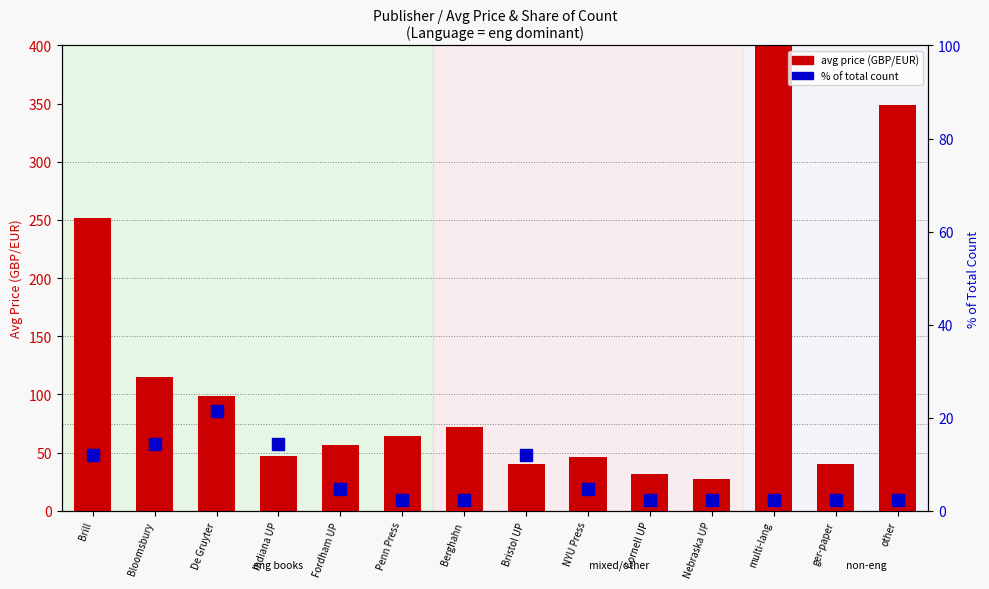

Reading left to right, what are all the values shown in this chart?

avg price (GBP/EUR): Brill=252.0	Bloomsbury=115.0	De Gruyter=98.7	Indiana UP=47.0	Fordham UP=56.5	Penn Press=64.0	Berghahn=72.0	Bristol UP=40.4	NYU Press=46.0	Cornell UP=32.0	Nebraska UP=27.0	multi-lang=660.0	ger-paper=39.9	other=349.0
% of total count: Brill=11.9	Bloomsbury=14.3	De Gruyter=21.4	Indiana UP=14.3	Fordham UP=4.8	Penn Press=2.4	Berghahn=2.4	Bristol UP=11.9	NYU Press=4.8	Cornell UP=2.4	Nebraska UP=2.4	multi-lang=2.4	ger-paper=2.4	other=2.4